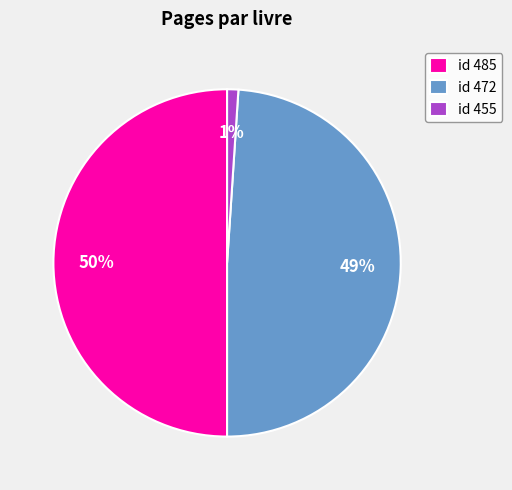

Does id 455 account for over 50% of the chart?

No